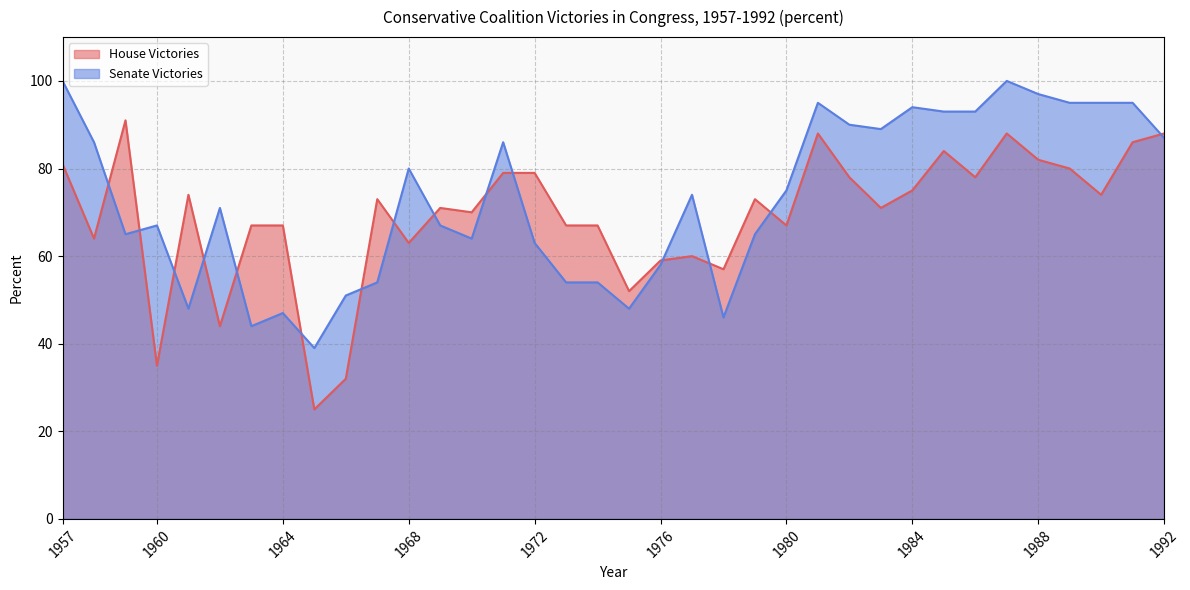

What are all the series names shown in the legend?

House Victories, Senate Victories